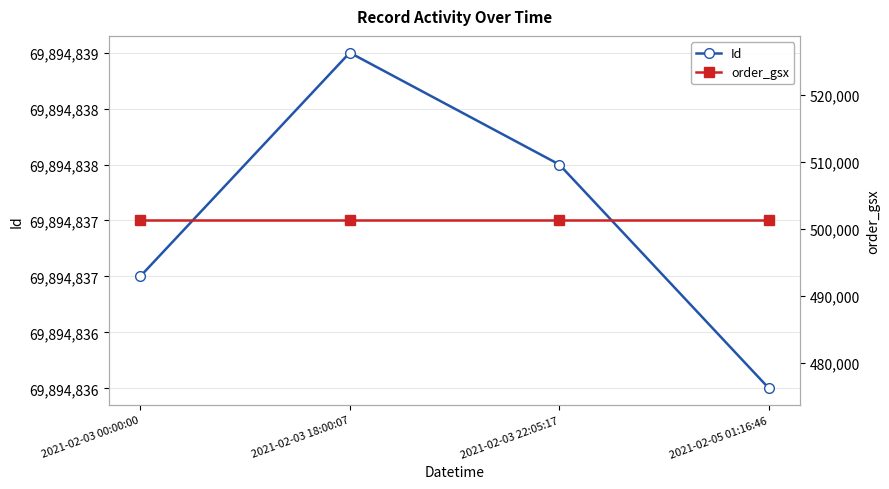

True or false: Id and order_gsx intersect in this chart.

False